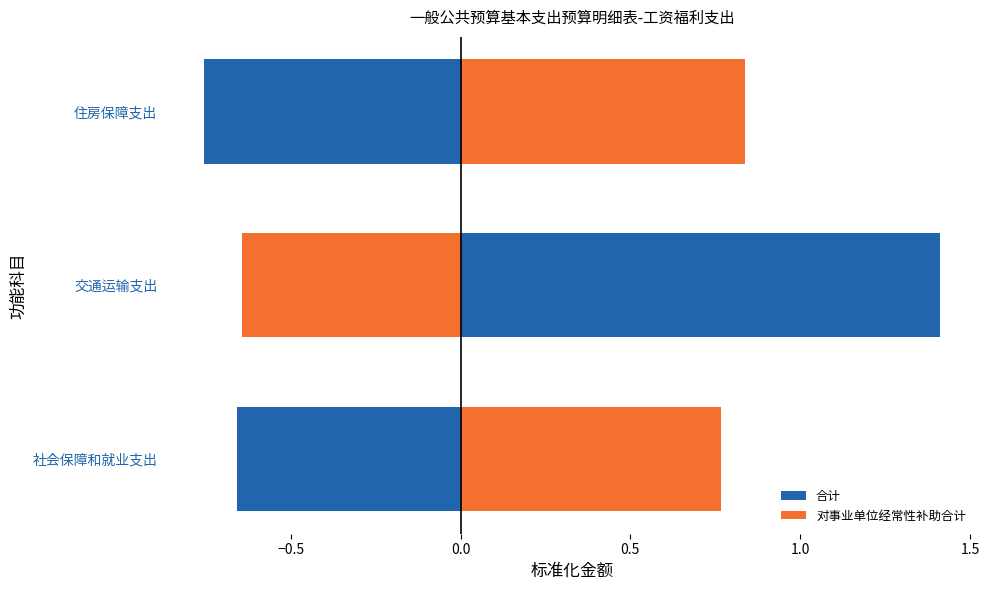

What is the difference between the maximum and minimum values in the 对事业单位经常性补助合计 series?

1.5